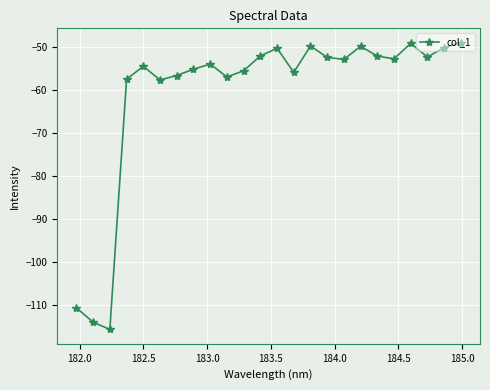

What is the value of the 8th point from the left?

-55.1